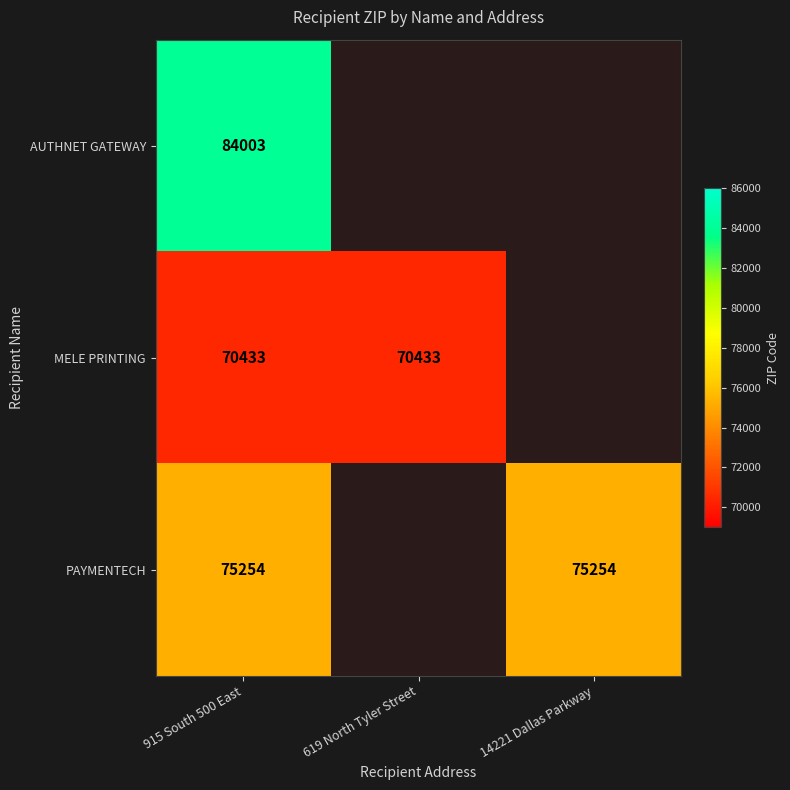

True or false: PAYMENTECH has a value of 15179 at 14221 Dallas Parkway.

False